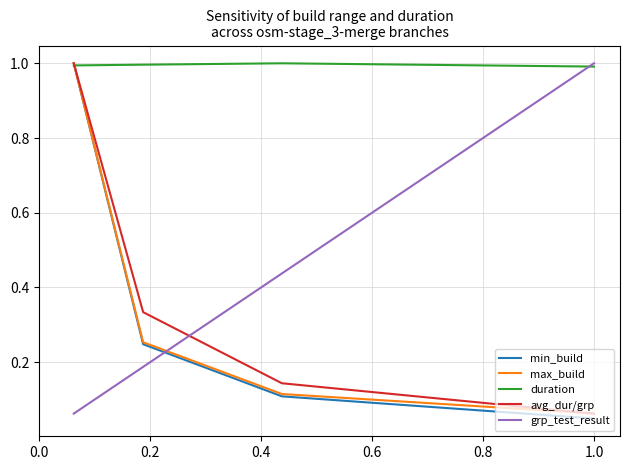

Which series has the largest total across all categories?

duration